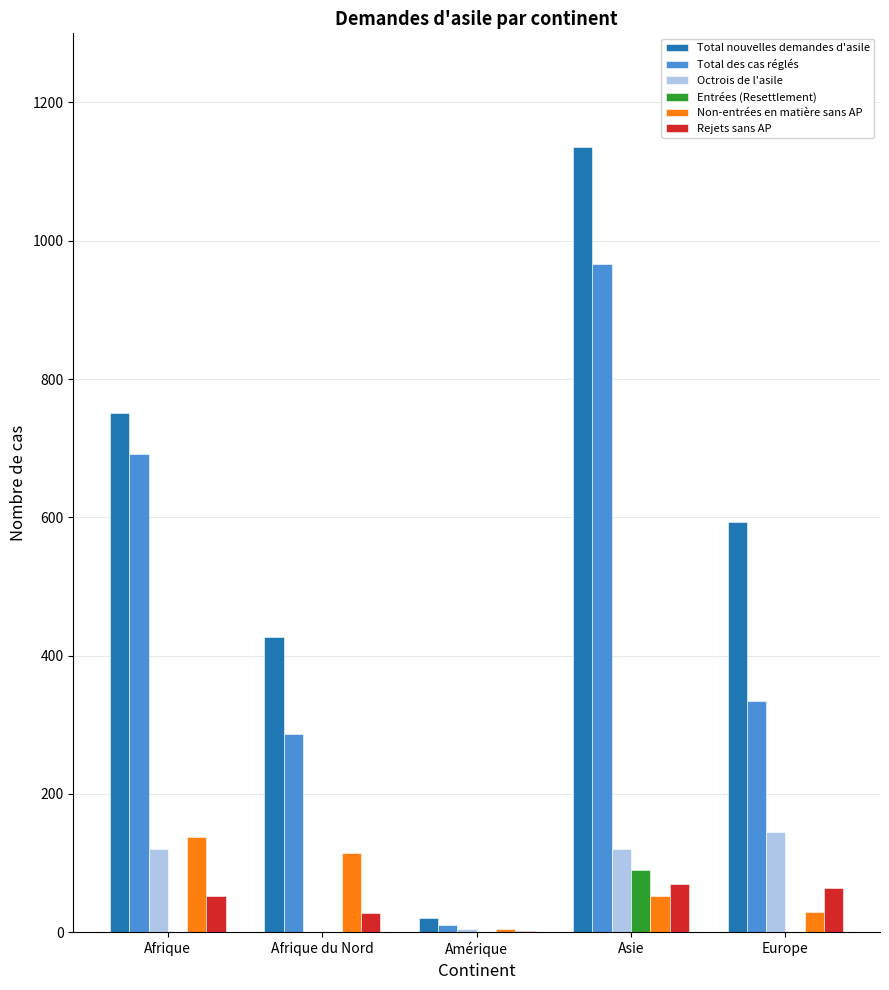

What is the greatest value displayed?

1136